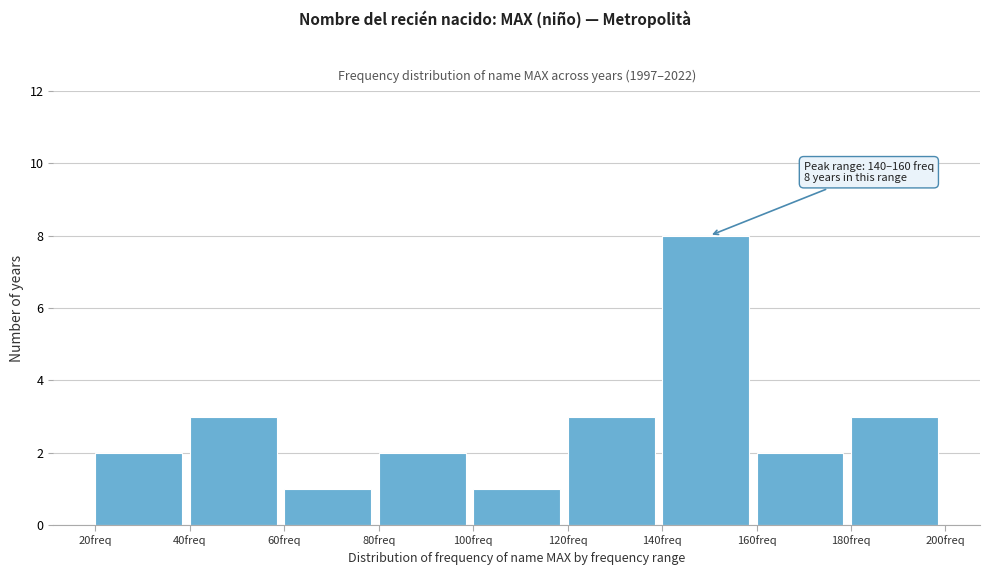

Over which range of the x-axis is the bar tallest?

140 to 160